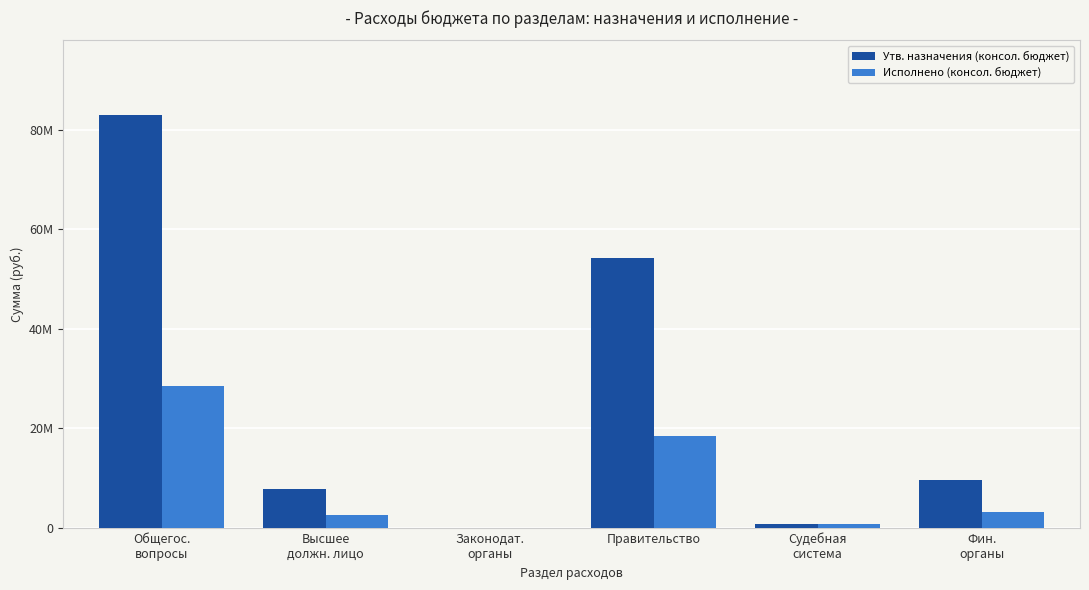

What are all the series names shown in the legend?

Утв. назначения (консол. бюджет), Исполнено (консол. бюджет)